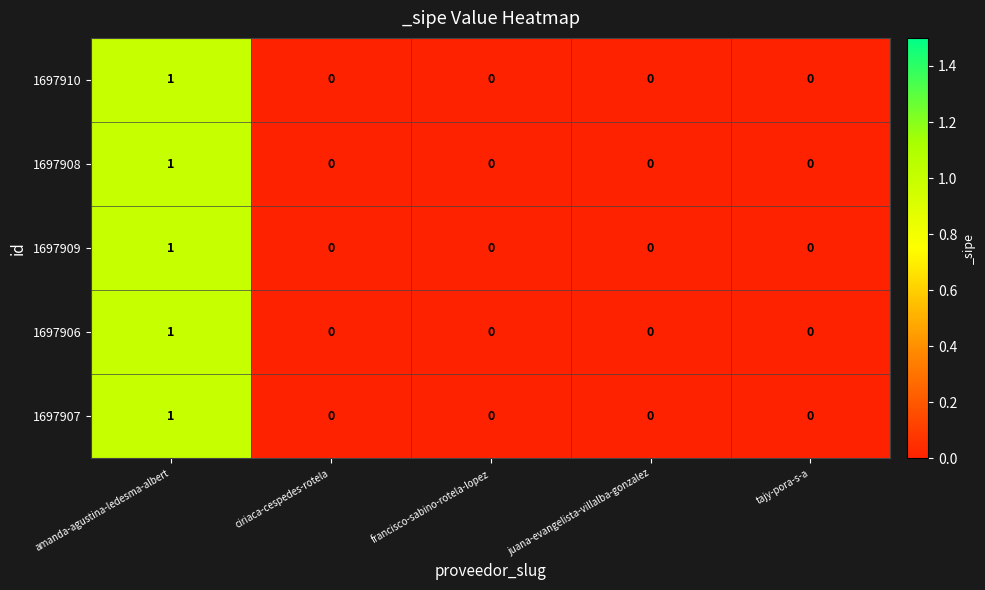

Is the value of 1697910 at amanda-agustina-ledesma-albert greater than the value of 1697906 at tajy-pora-s-a?

Yes